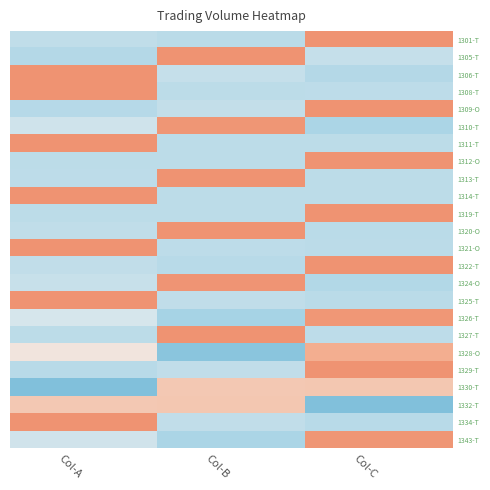

List the series in order of their peak value, lowest first.

1332-T, 1330-T, 1328-O, 1326-T, 1343-T, 1310-T, 1324-O, 1306-T, 1305-T, 1309-O, 1329-T, 1322-T, 1334-T, 1301-T, 1325-T, 1320-O, 1321-O, 1327-T, 1308-T, 1313-T, 1312-O, 1311-T, 1319-T, 1314-T